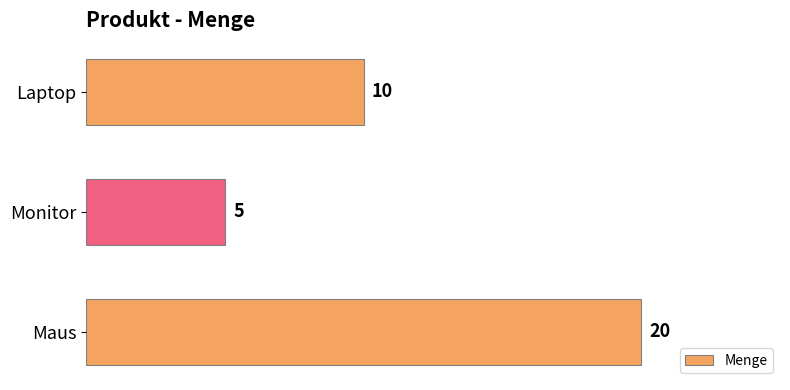

True or false: the data shows 20 at Maus.

True